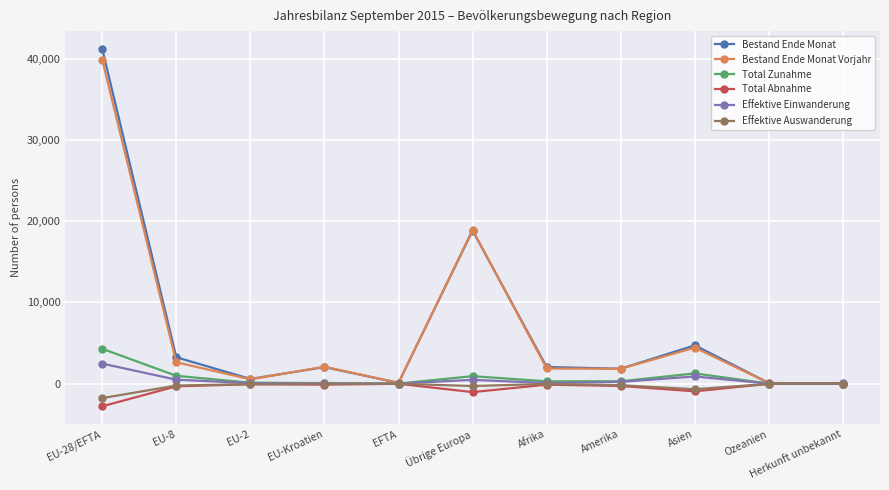

Which series has the widest spread of values?

Bestand Ende Monat